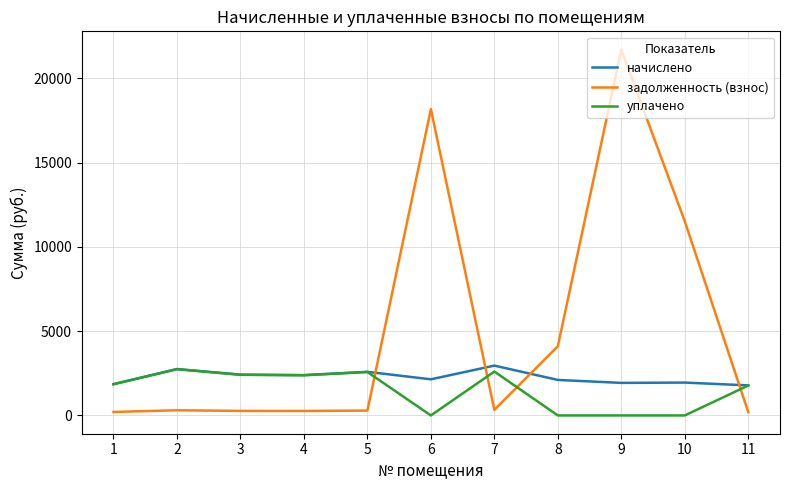

Which series has the largest range (max minus min)?

задолженность (взнос)